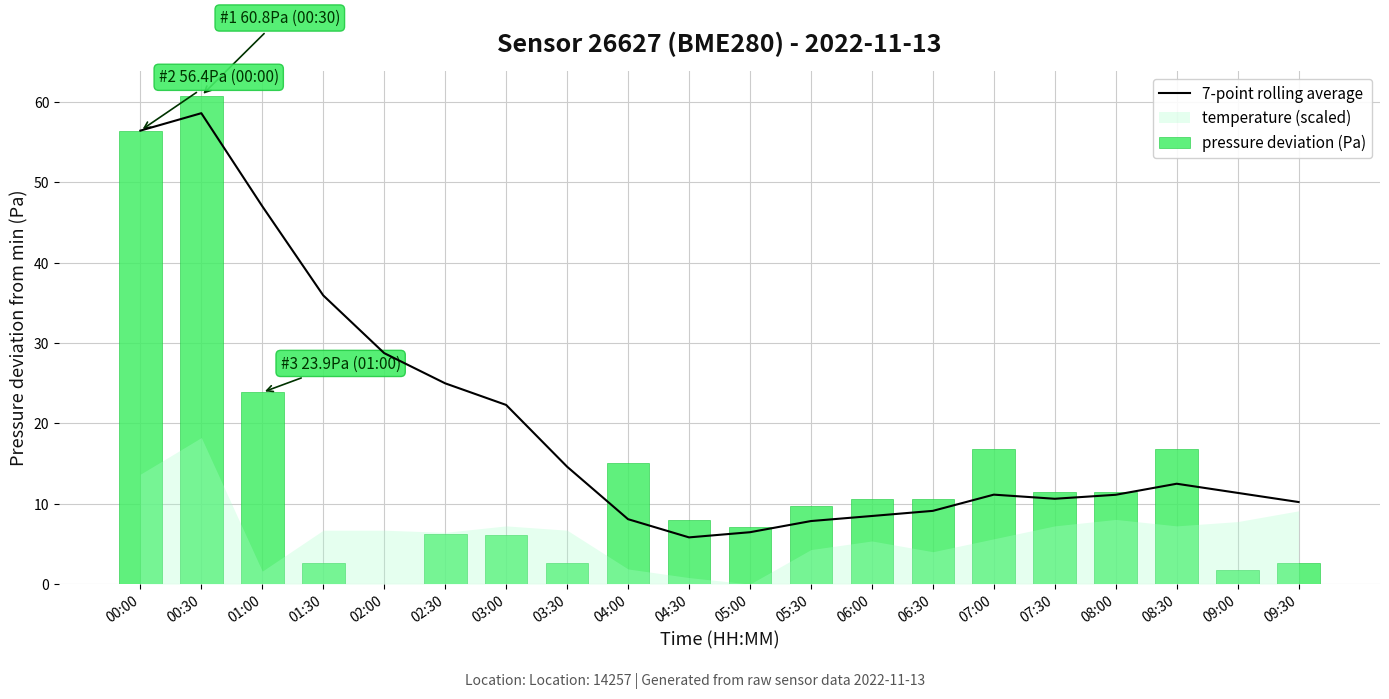

How many values in the 7-point rolling average series exceed 11?

12